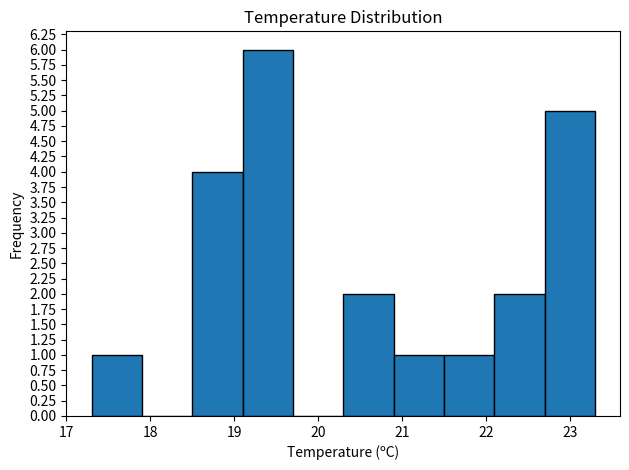

Reading left to right, transcribe this chart: for each bar, give the range it covers on the x-axis and its height. The values are not printed on the chart, so give them approximately, as read against the axis.

17.3 to 17.9: 1
17.9 to 18.5: 0
18.5 to 19.1: 4
19.1 to 19.7: 6
19.7 to 20.3: 0
20.3 to 20.9: 2
20.9 to 21.5: 1
21.5 to 22.1: 1
22.1 to 22.7: 2
22.7 to 23.3: 5